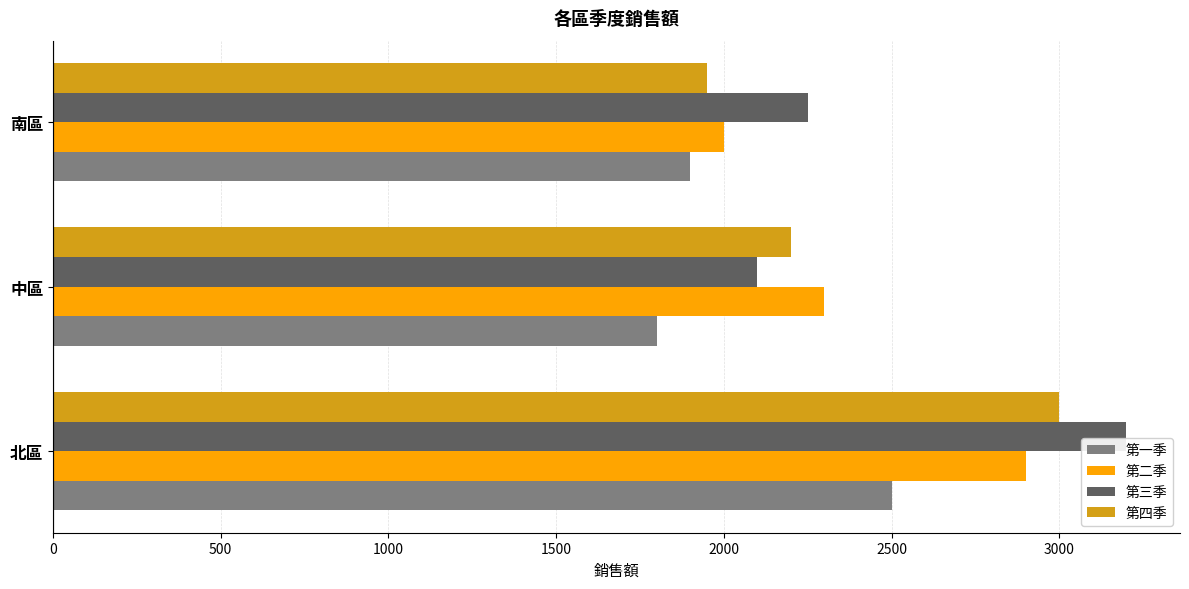

Count the number of categories in the chart.

3